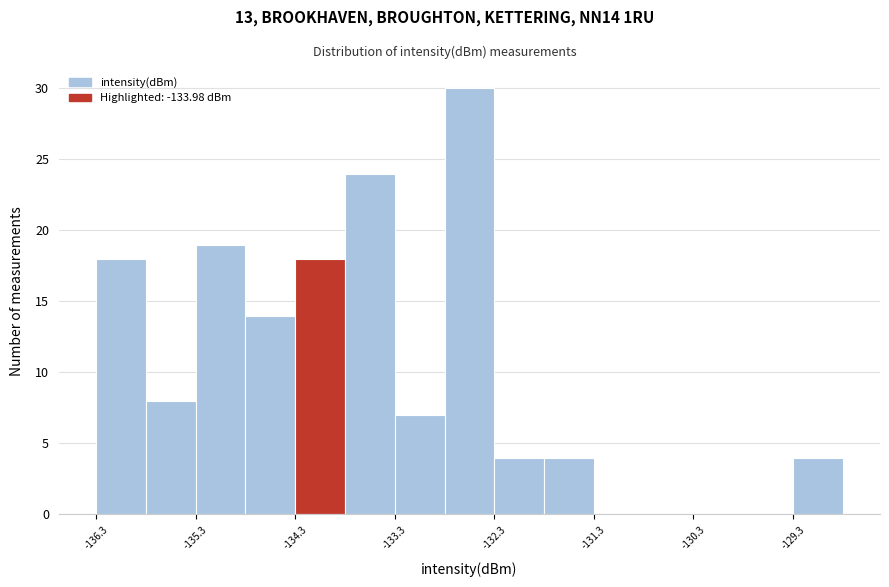

Over which range of the x-axis is the bar tallest?

-132.8 to -132.3